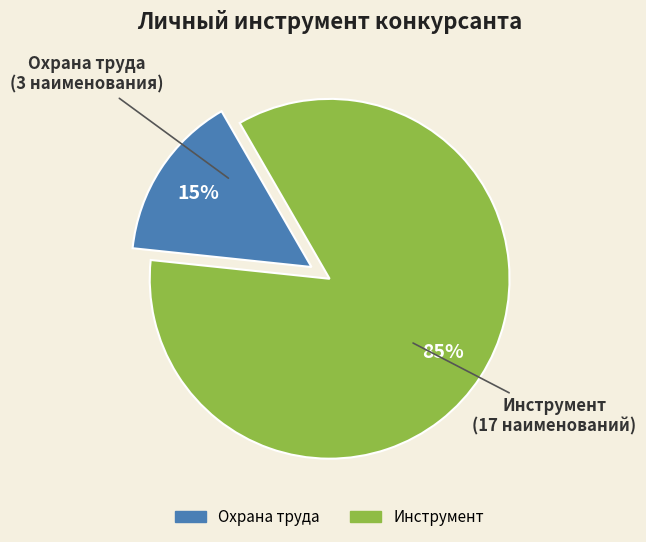

Rank the categories by value from lowest to highest.

Охрана труда, Инструмент